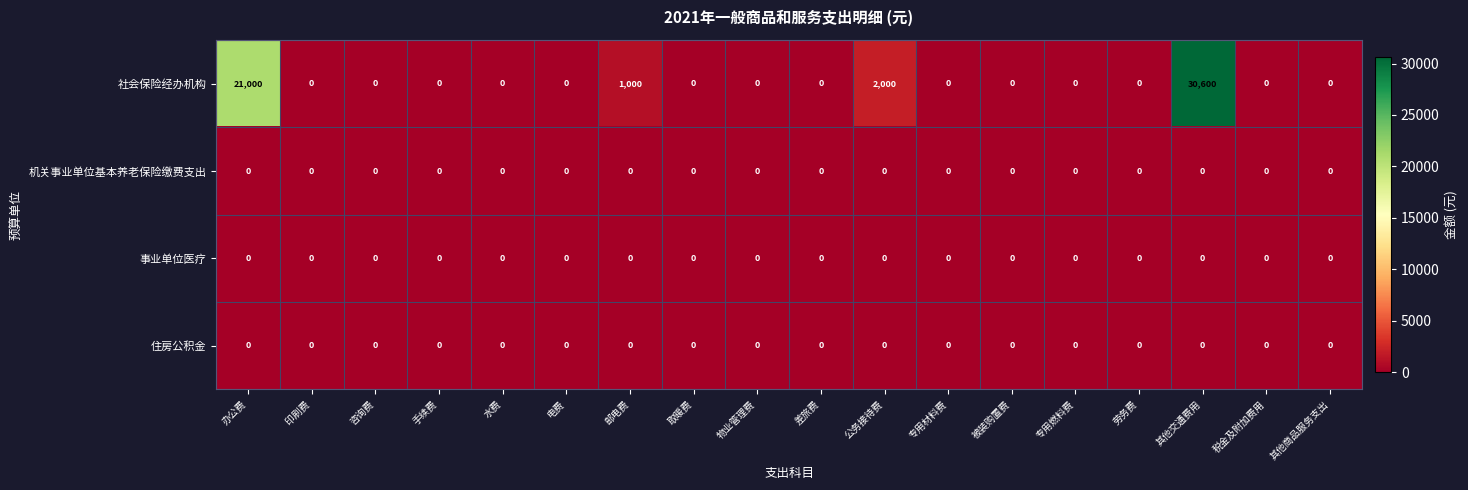

Which series has the largest total across all categories?

社会保险经办机构